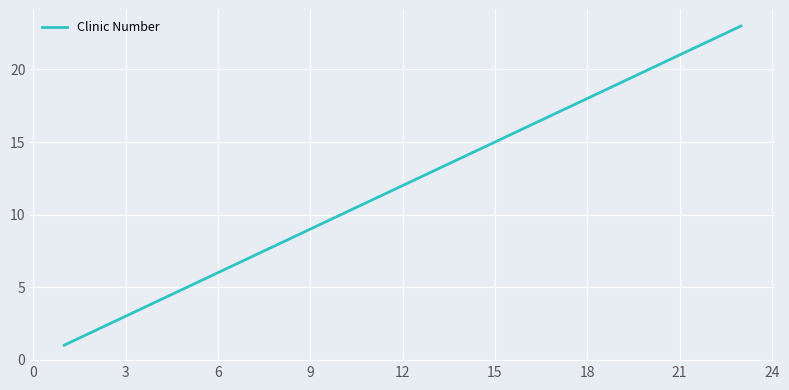

What is the greatest value displayed?

23